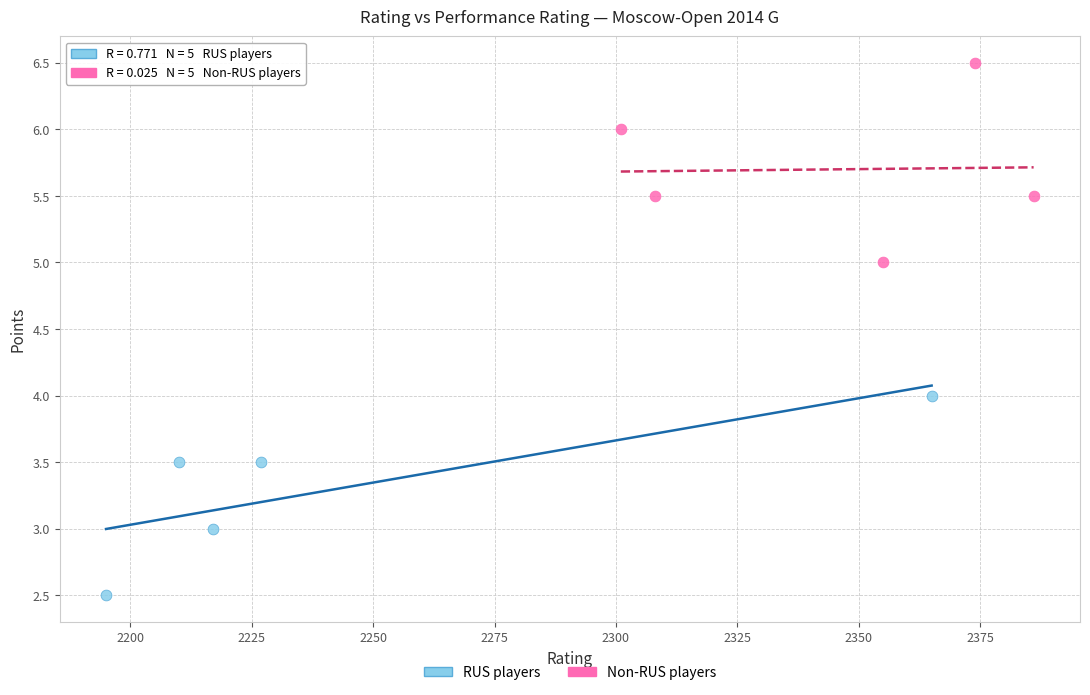

Which series reaches the maximum Y coordinate?

Non-RUS players